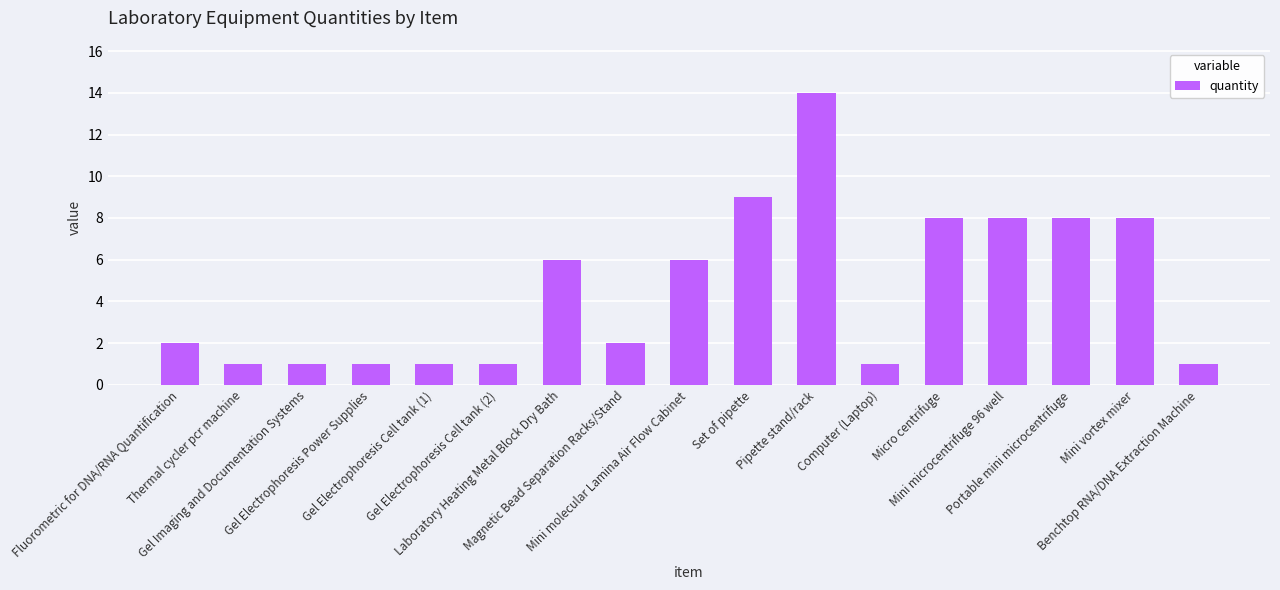

How many bars are there in total?

17